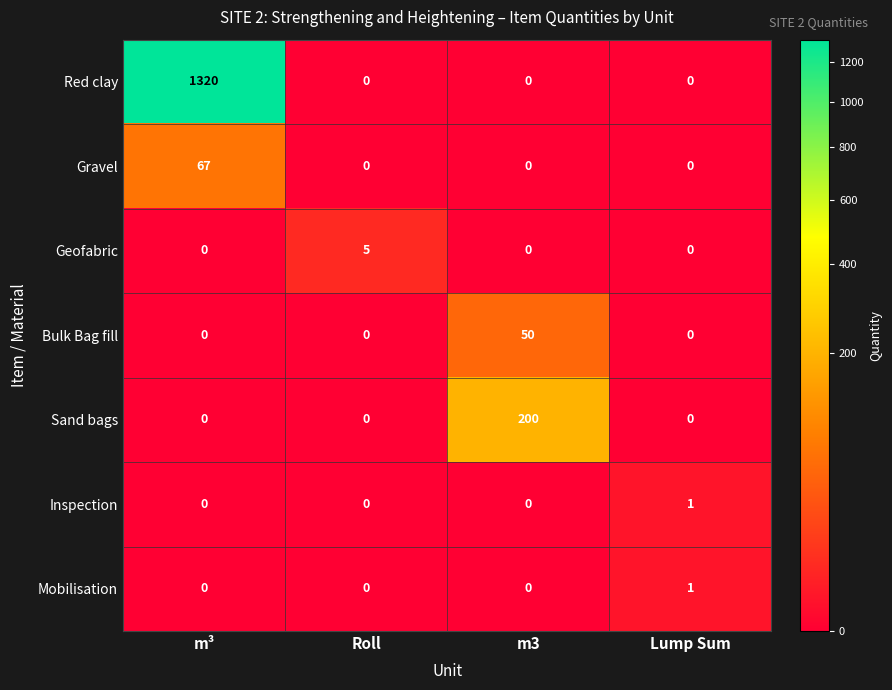

Reading left to right, list all the values displayed in this chart.

Red clay: m³=1320	Roll=0	m3=0	Lump Sum=0
Gravel: m³=67	Roll=0	m3=0	Lump Sum=0
Geofabric: m³=0	Roll=5	m3=0	Lump Sum=0
Bulk Bag fill: m³=0	Roll=0	m3=50	Lump Sum=0
Sand bags: m³=0	Roll=0	m3=200	Lump Sum=0
Inspection: m³=0	Roll=0	m3=0	Lump Sum=1
Mobilisation: m³=0	Roll=0	m3=0	Lump Sum=1